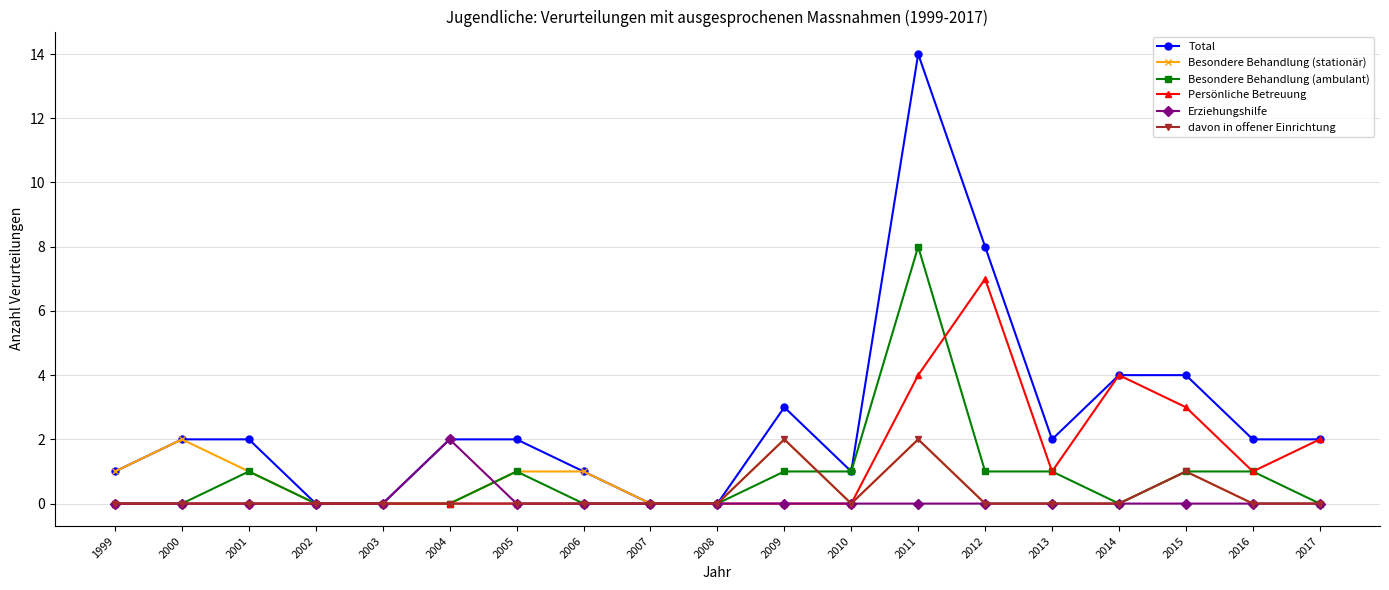

What is the difference between the maximum and second lowest values in the Besondere Behandlung (stationär) series?

2